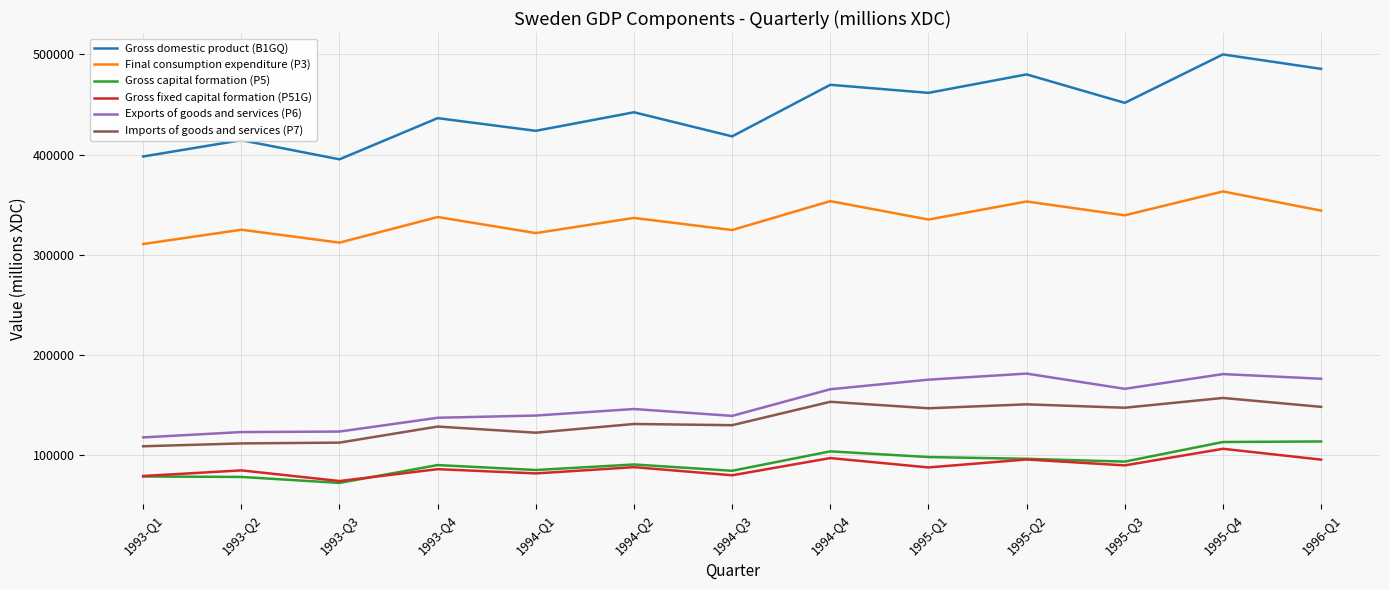

Which series has the largest range (max minus min)?

Gross domestic product (B1GQ)